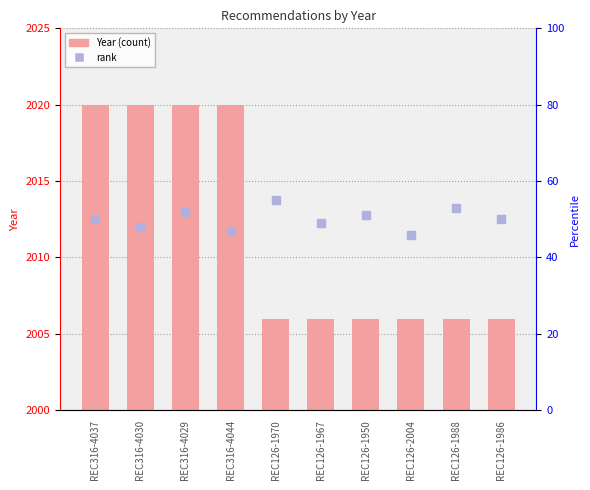

What are all the series names shown in the legend?

Year, rank